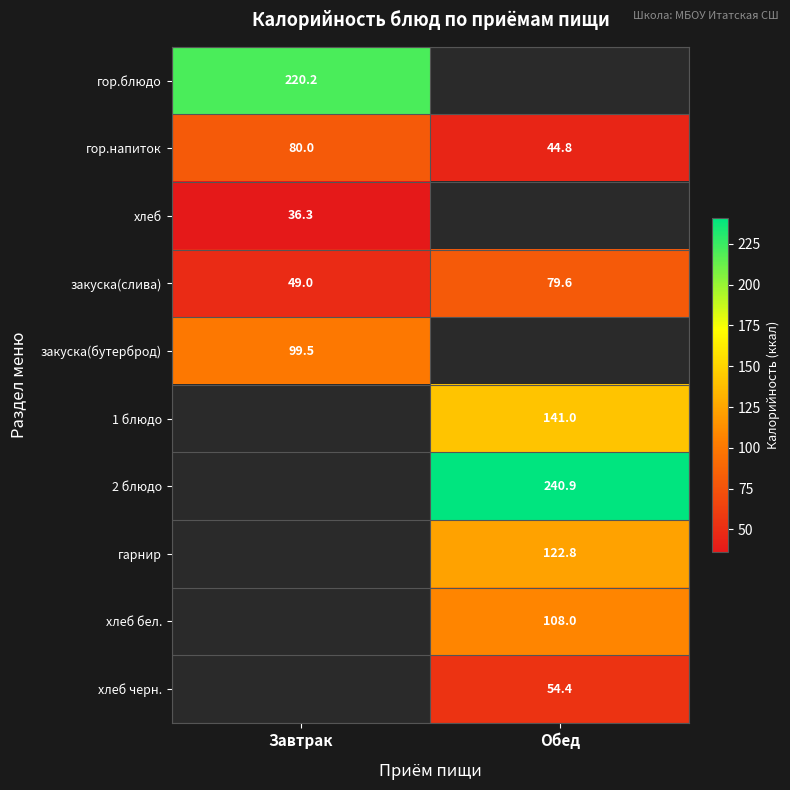

What is the sum of all гор.напиток values?

124.8